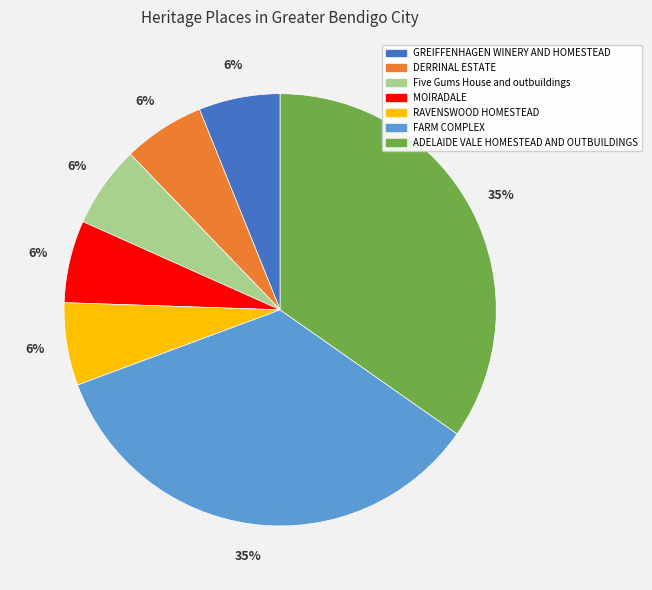

To the nearest percent, what is the difference between the largest and smallest slice percentages?

29%